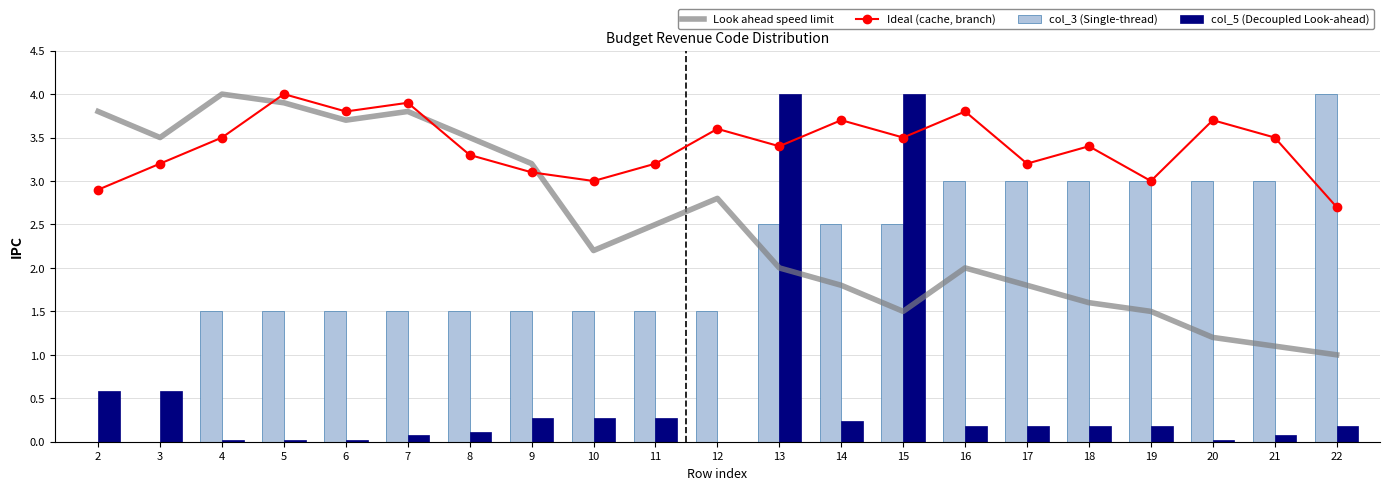

List the labels in order of Ideal (cache, branch) value, smallest first.

22, 2, 10, 19, 9, 3, 11, 17, 8, 13, 18, 4, 15, 21, 12, 14, 20, 6, 16, 7, 5